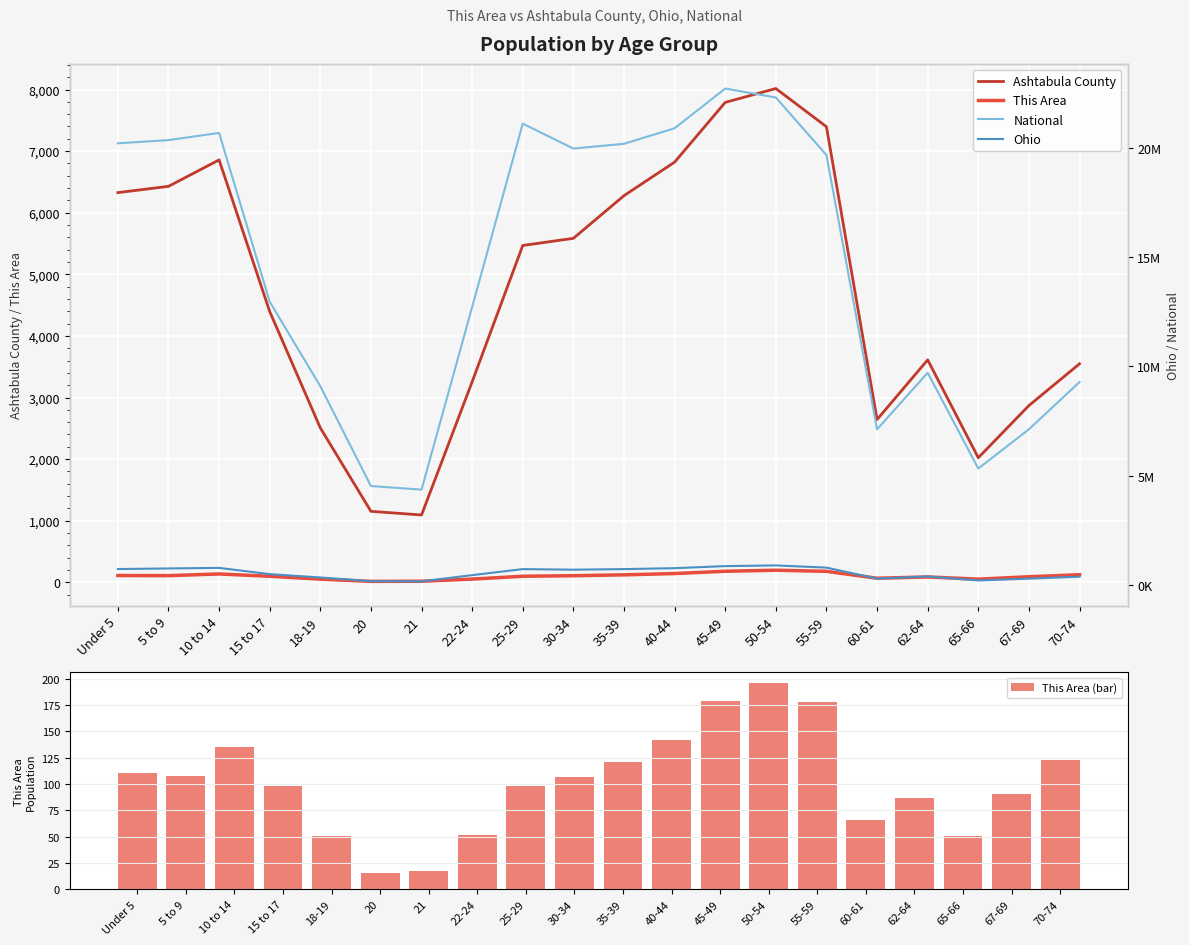

What position from the right is 30-34?

11